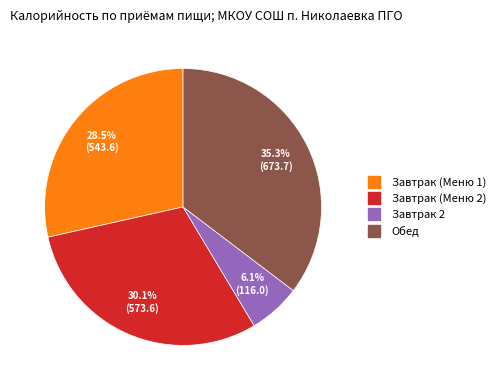

Is there a majority slice in this chart?

No